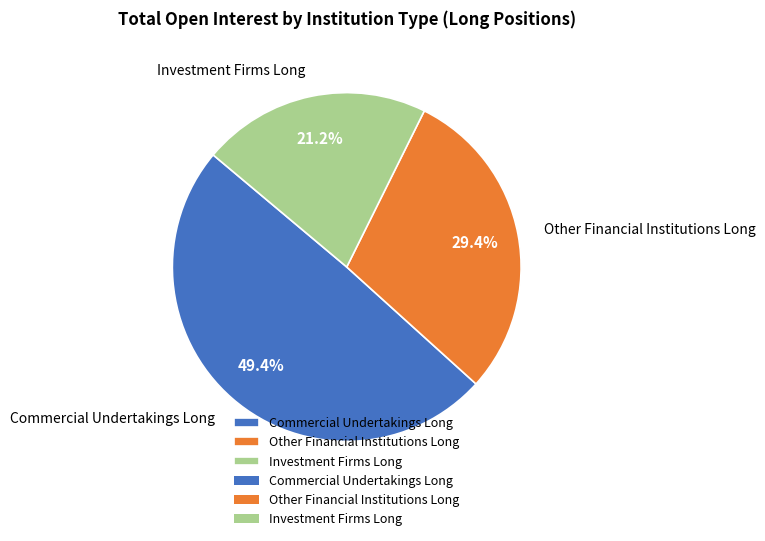

What is the smallest slice in the pie chart?

Investment Firms Long